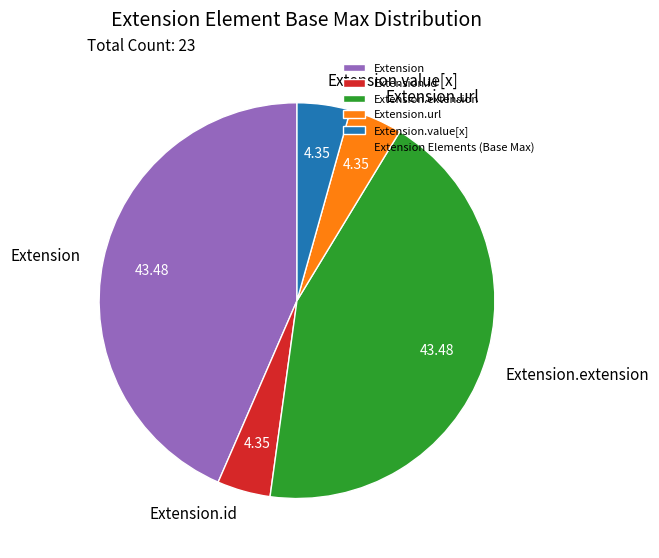

Is there any slice that represents more than half of the pie?

No